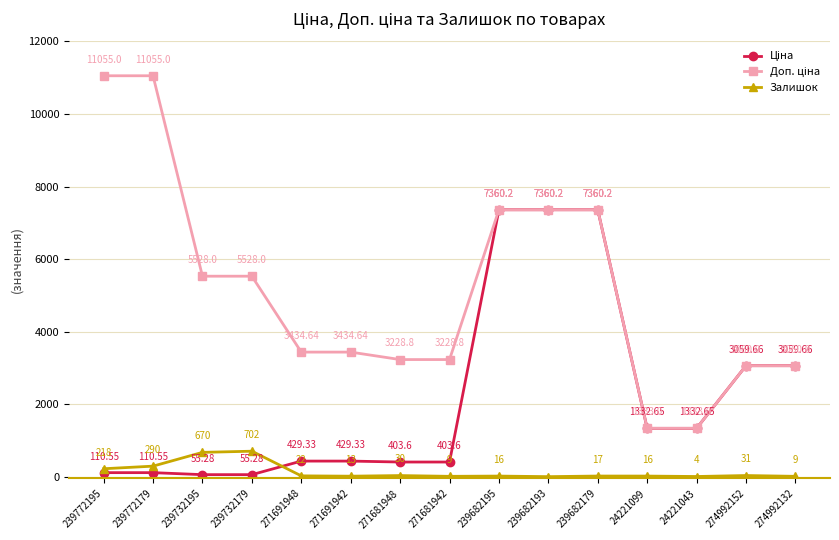

What is the spread (max minus min) of values at 24221099?

1317.0